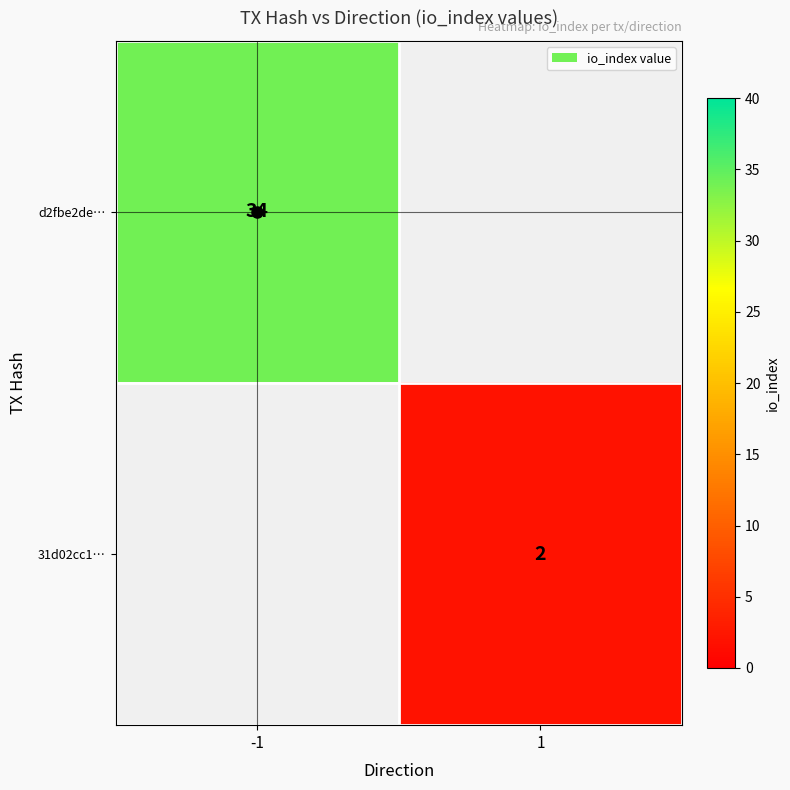

Is it true that d2fbe2de… equals 13 at -1?

False